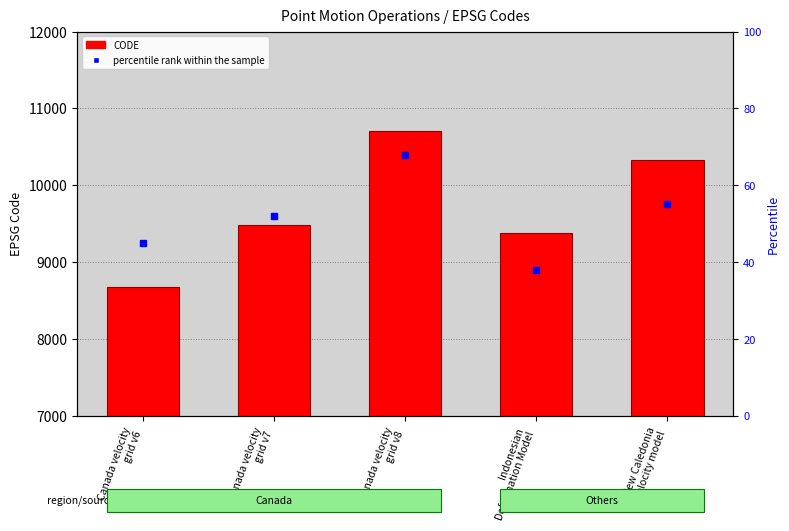

Which has a higher value, New Caledonia
velocity model or Indonesian
Deformation Model?

New Caledonia
velocity model